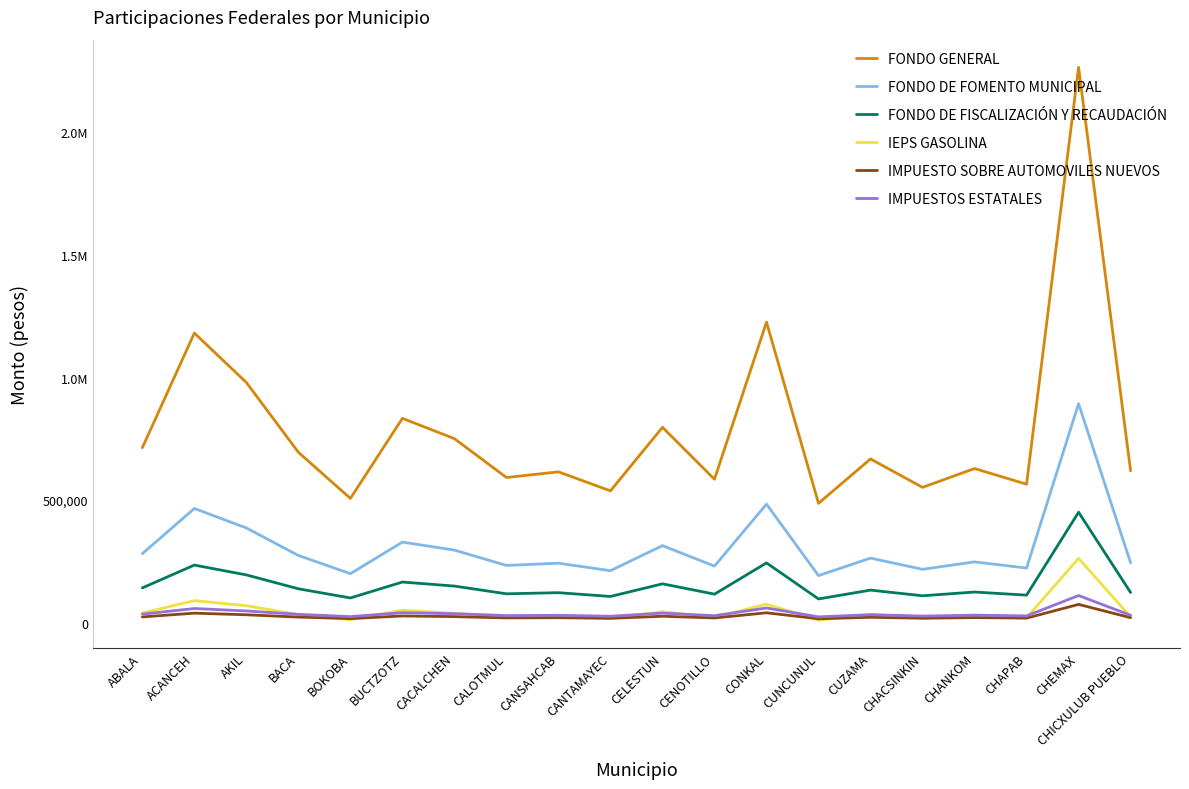

What is the total value across all series at CACALCHEN?

1295805